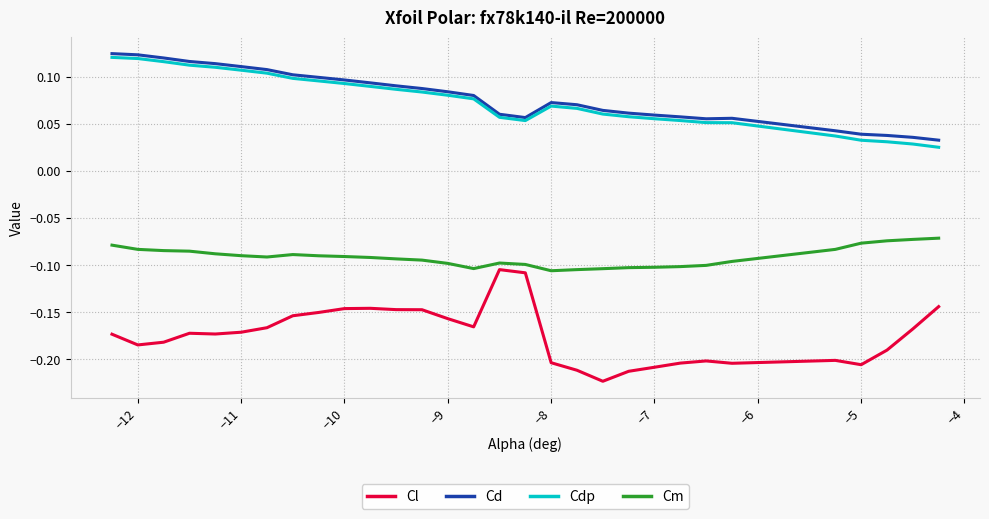

True or false: Cd and Cm intersect in this chart.

False